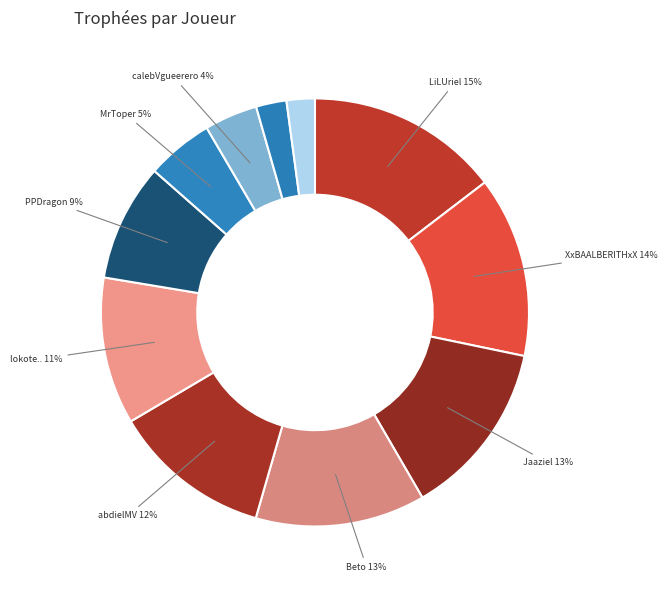

Which category has the smallest portion of the pie?

Ivette.s2